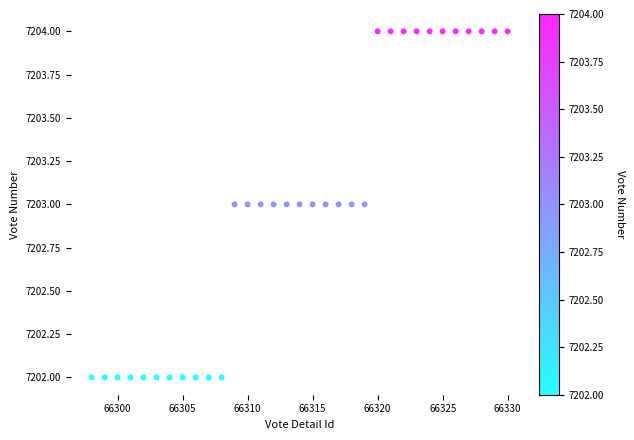

Count the number of points in this scatter plot.

33